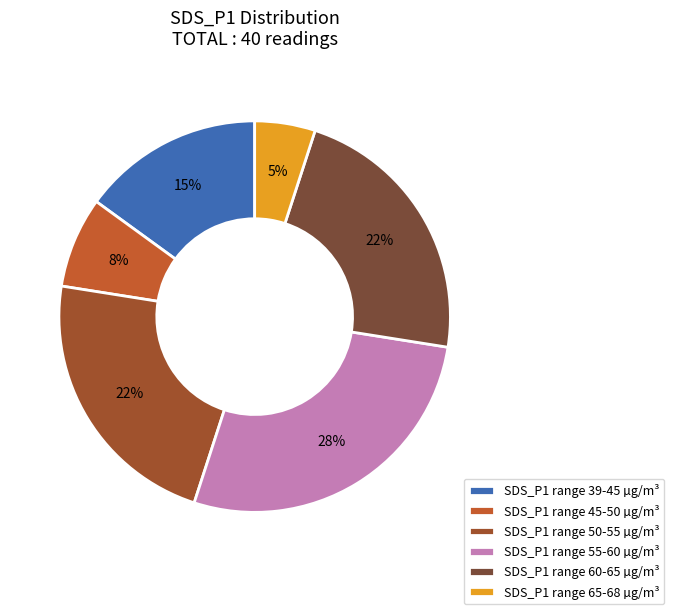

To the nearest percent, what is the average slice percentage?

17%